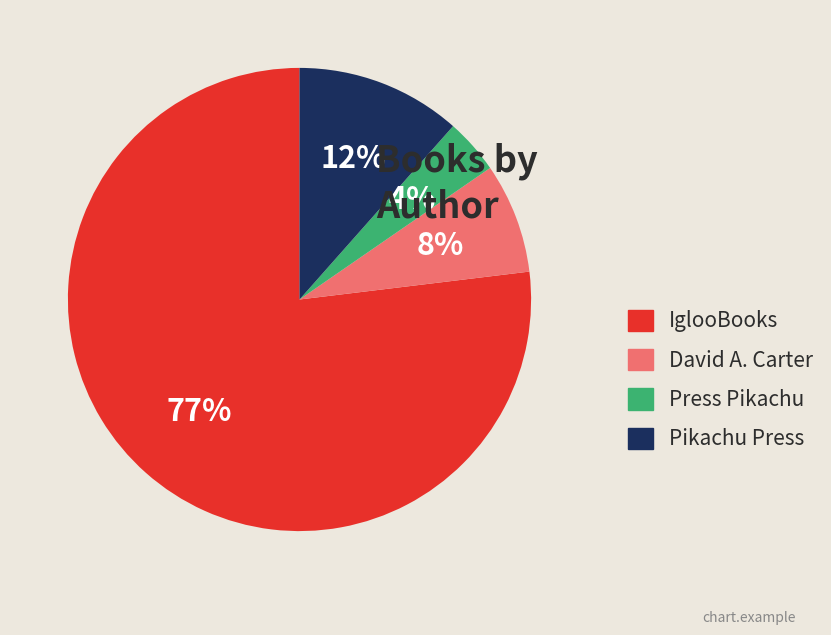

Rank the categories by value from highest to lowest.

IglooBooks, Pikachu Press, David A. Carter, Press Pikachu